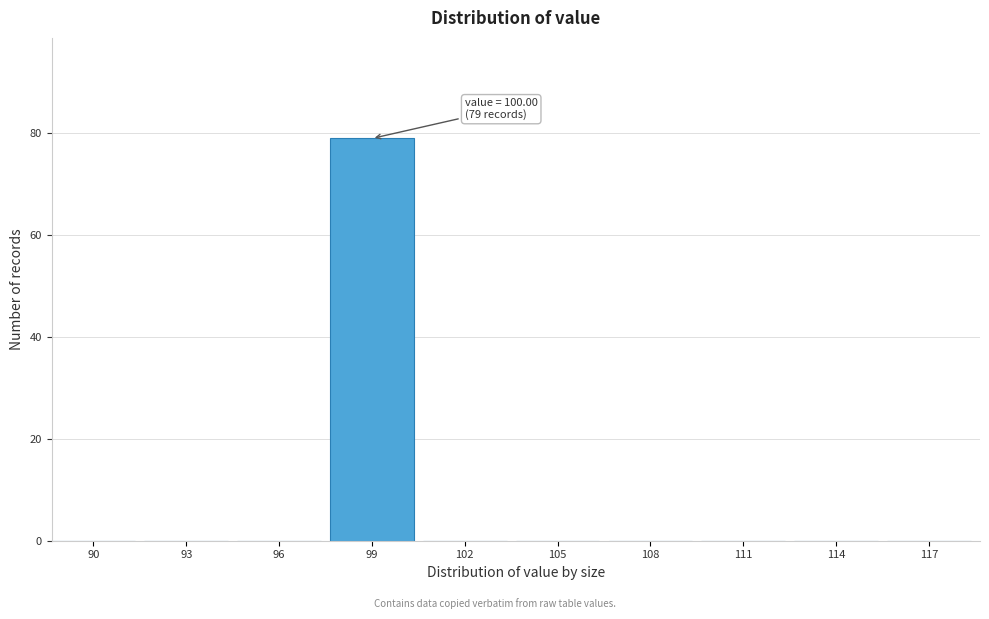

Reading left to right, extract all data points from this chart.

90=0	93=0	96=0	99=79	102=0	105=0	108=0	111=0	114=0	117=0